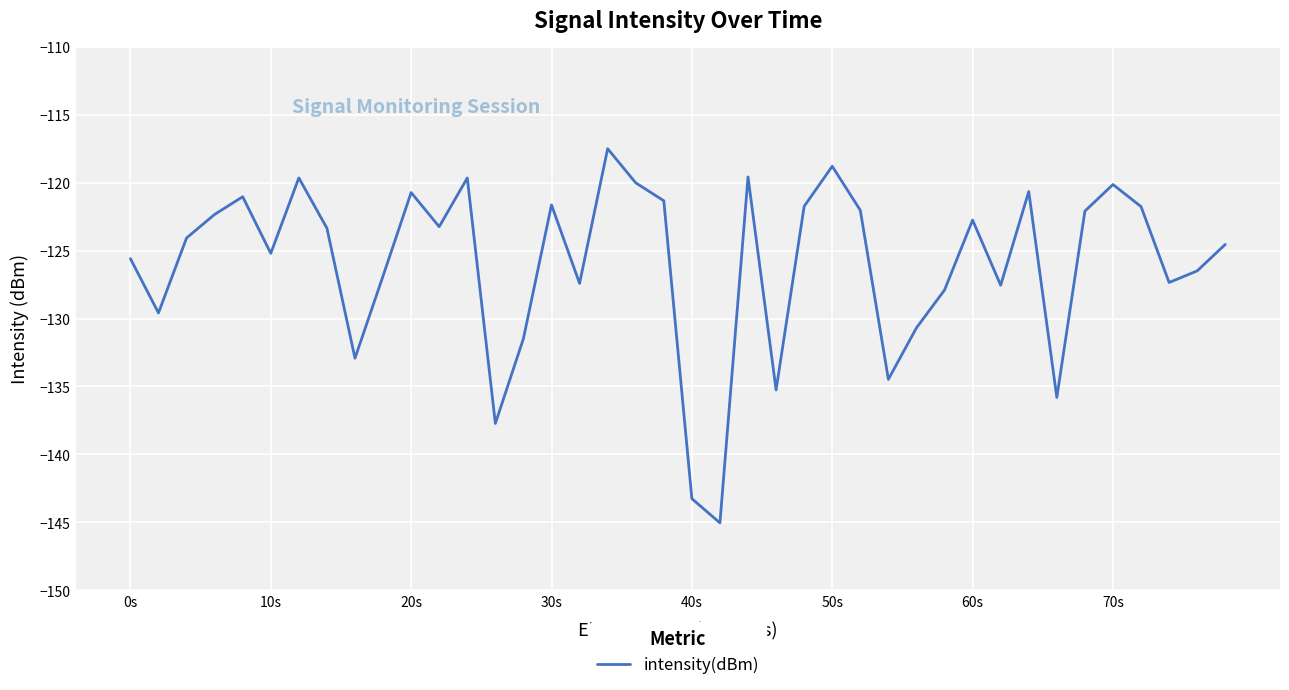

What is the difference between the maximum and minimum values?

27.5